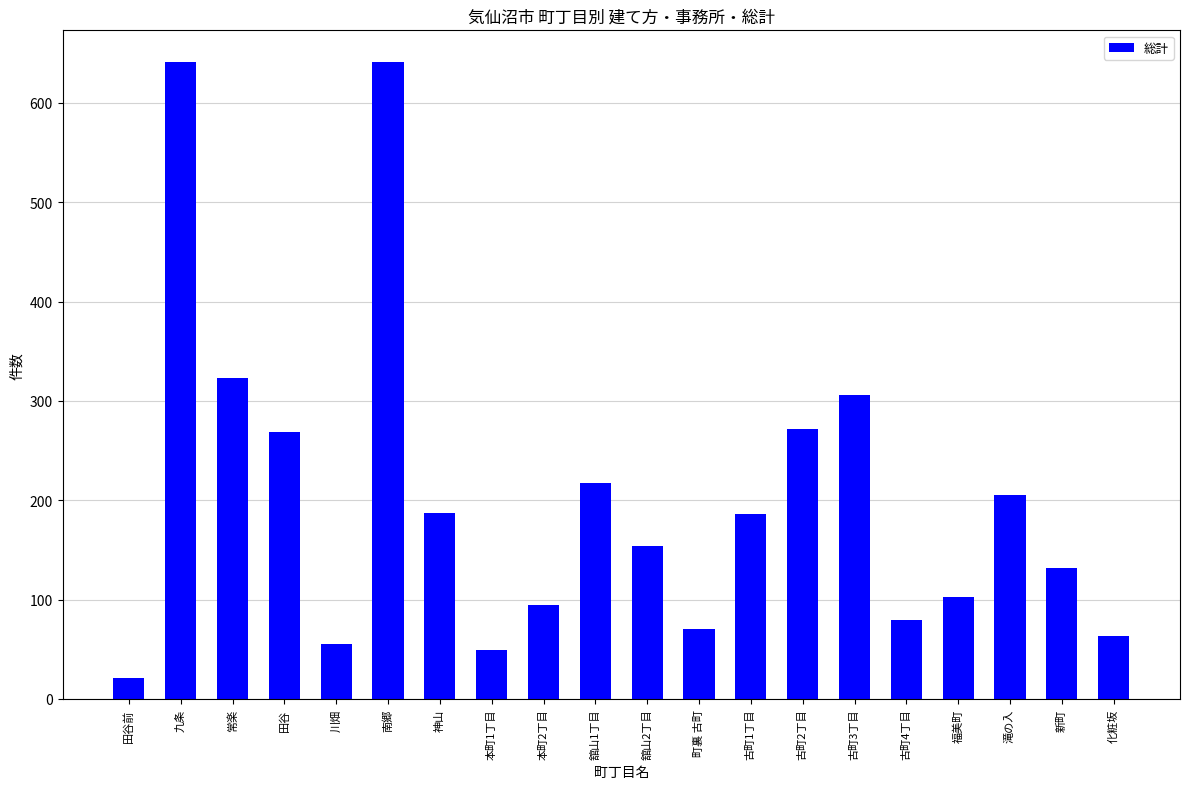

How many bars are there in total?

20